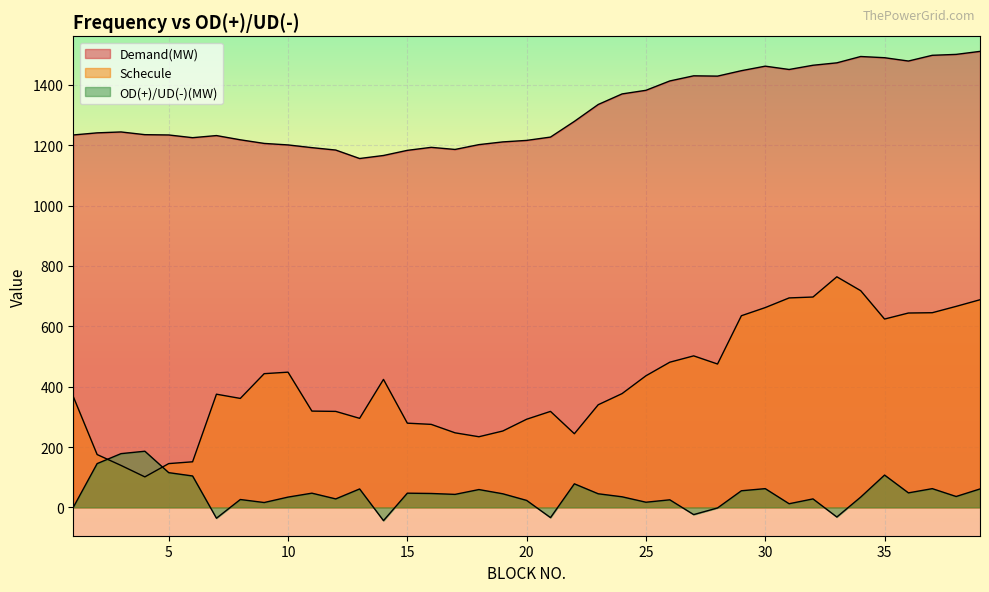

At which category does Schecule reach its first local peak?

7